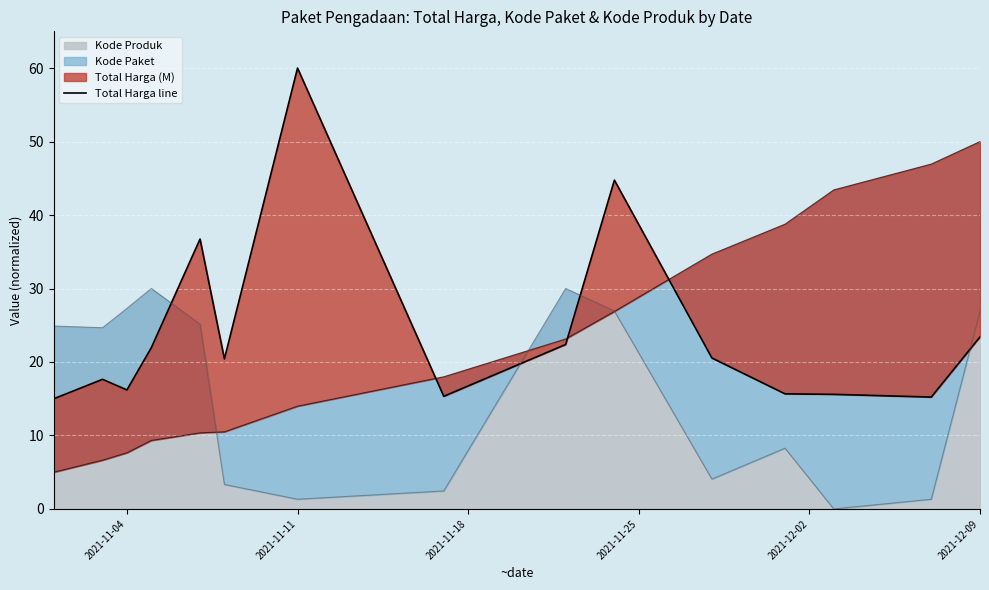

What is the maximum value for Kode Produk?

30.0